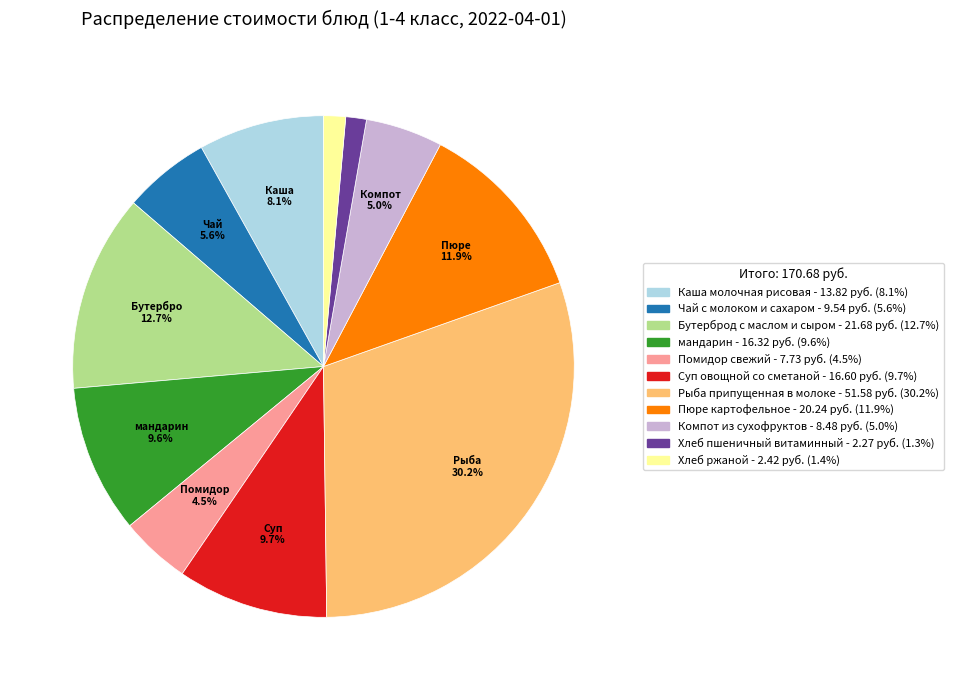

Does any single category account for the majority?

No